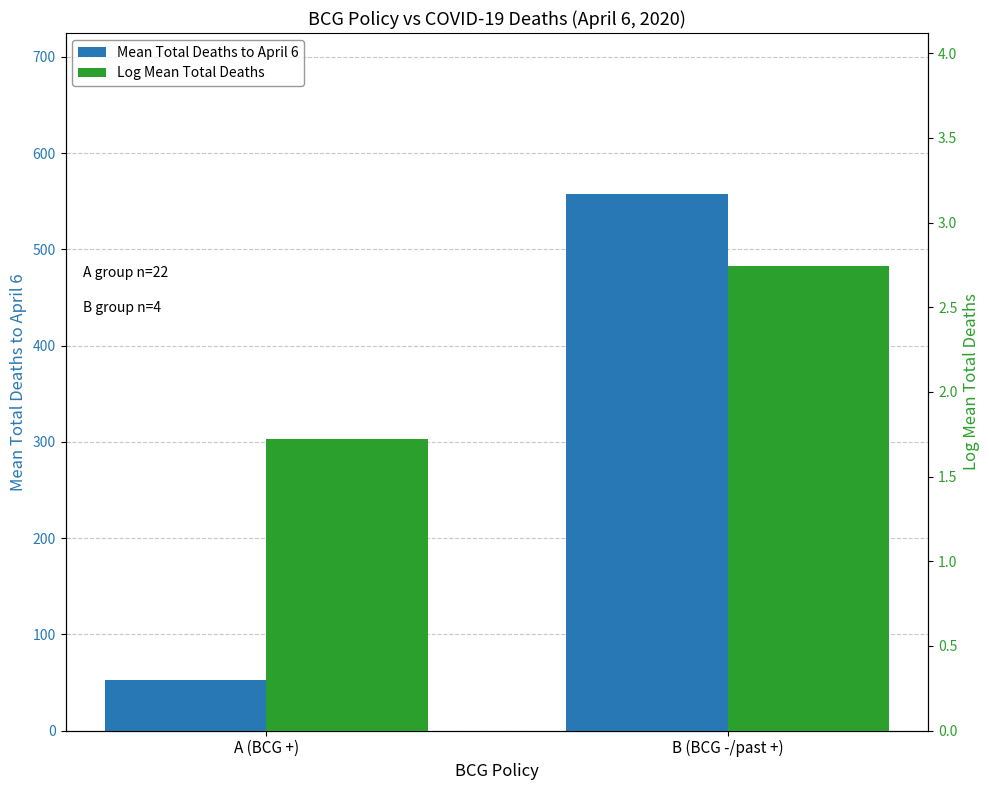

The Log Mean Total Deaths series shows 0.9 at B (BCG -/past +). True or false?

False